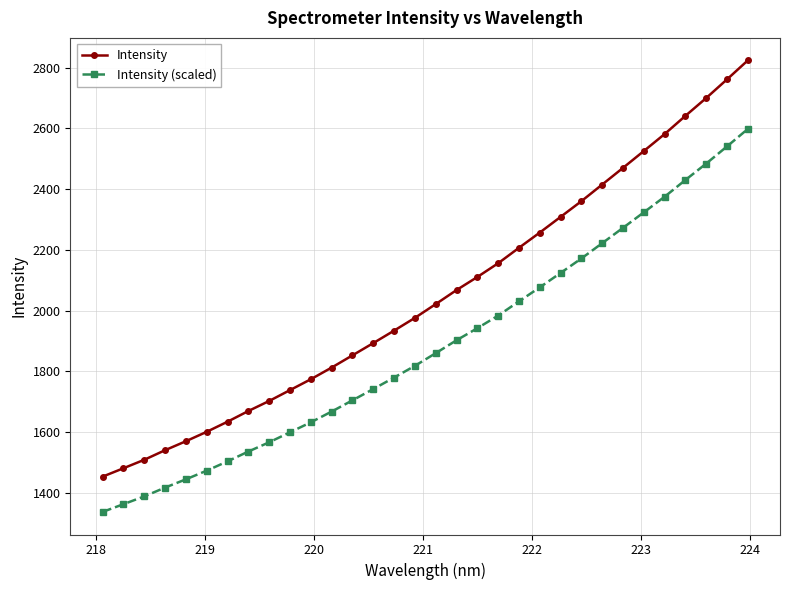

What is the average value of the Intensity series?

2048.1